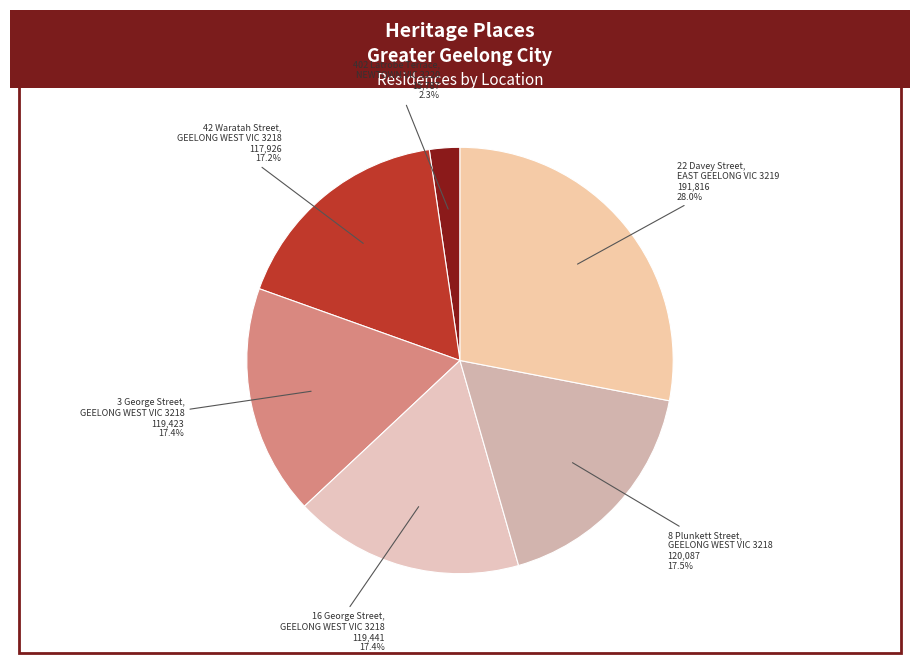

What is the total percentage of 42 Waratah Street, GEELONG WEST VIC 3218 and 402 Latrobe Terrace, NEWTOWN VIC 3220?

19.5%